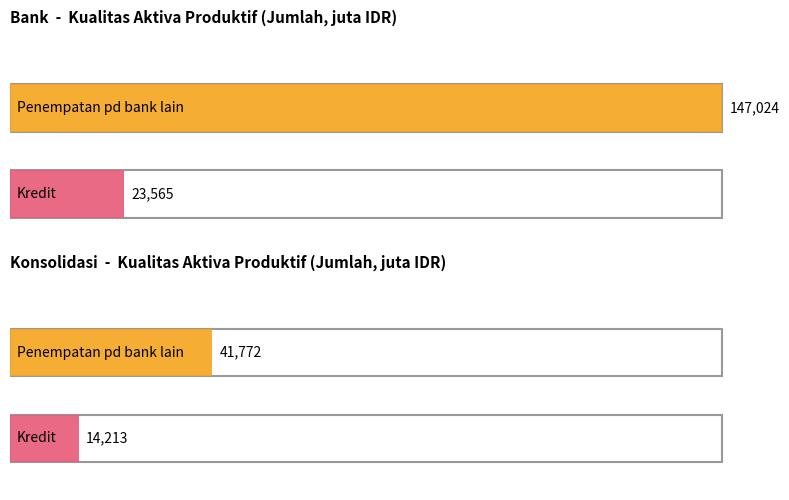

What is the maximum value shown in the chart?

147024